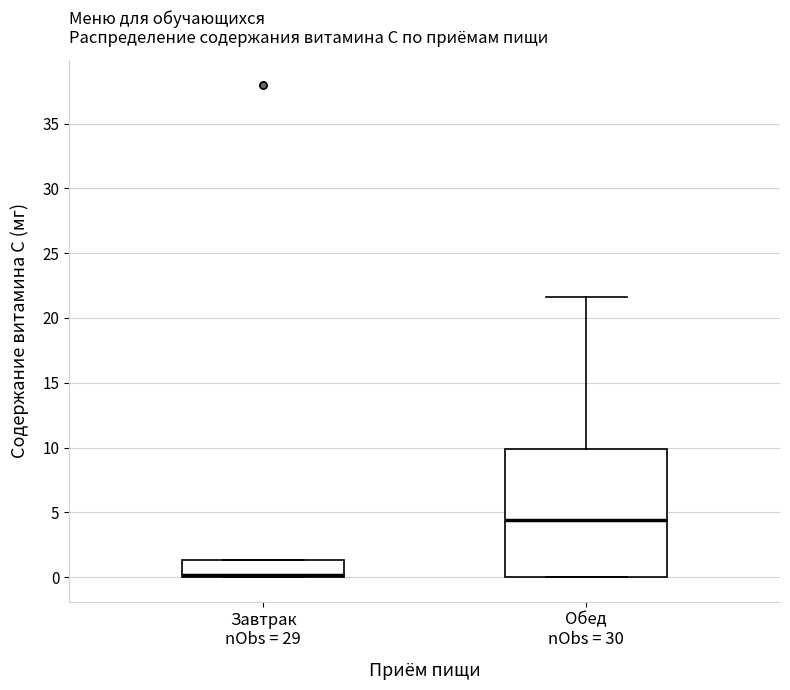

Comparing the boxes themselves (not the whiskers), which one is the tallest?

Обед nObs = 30